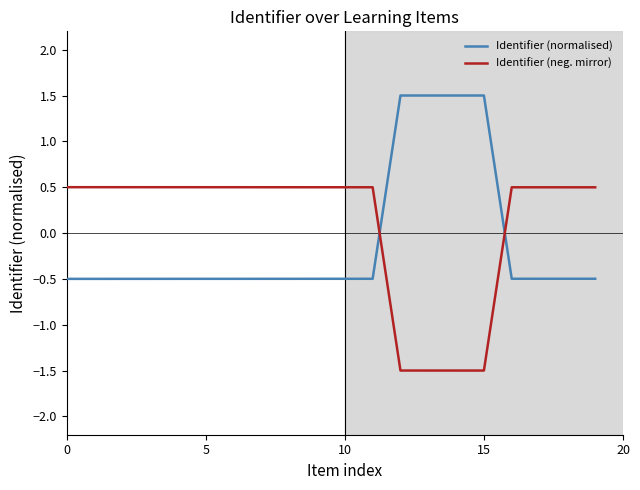

Which series has the largest total across all categories?

Identifier (neg. mirror)